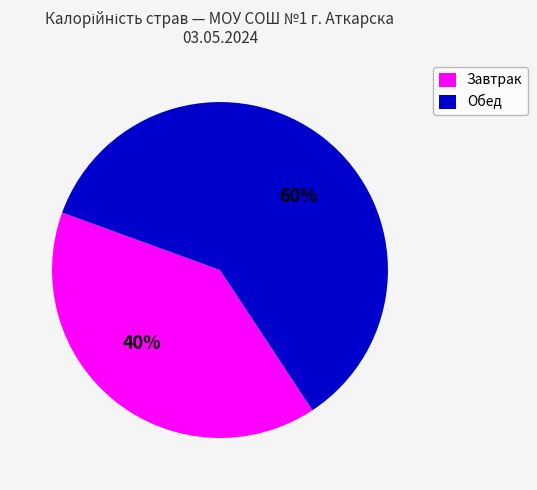

Which has a higher value, Завтрак or Обед?

Обед